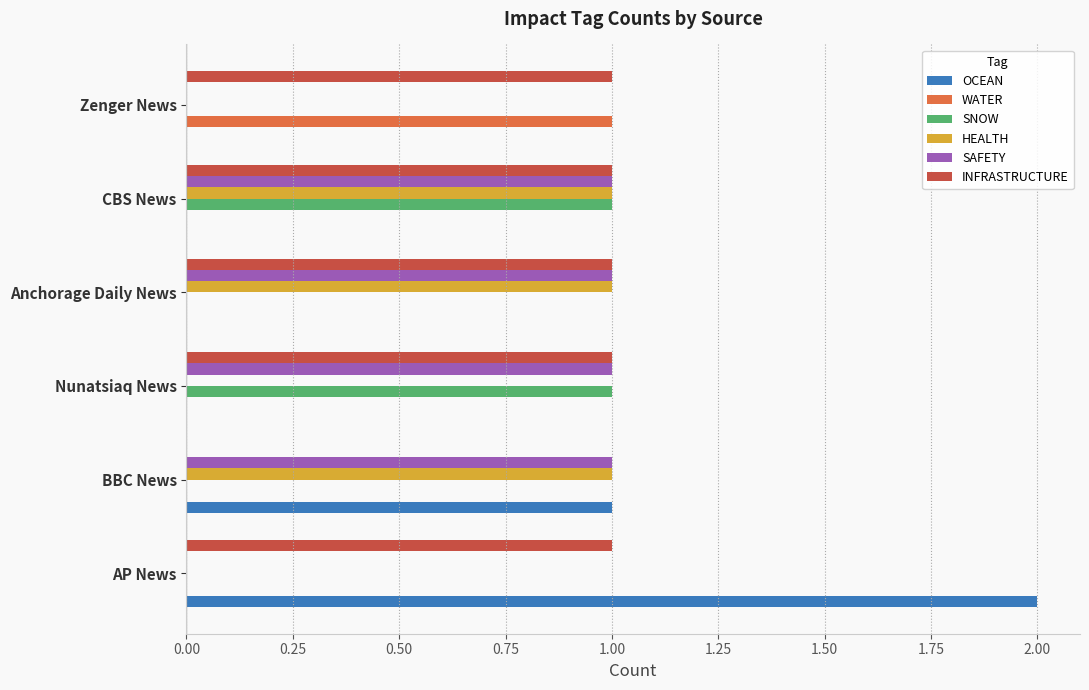

The value of SAFETY at BBC News is 1. True or false?

True